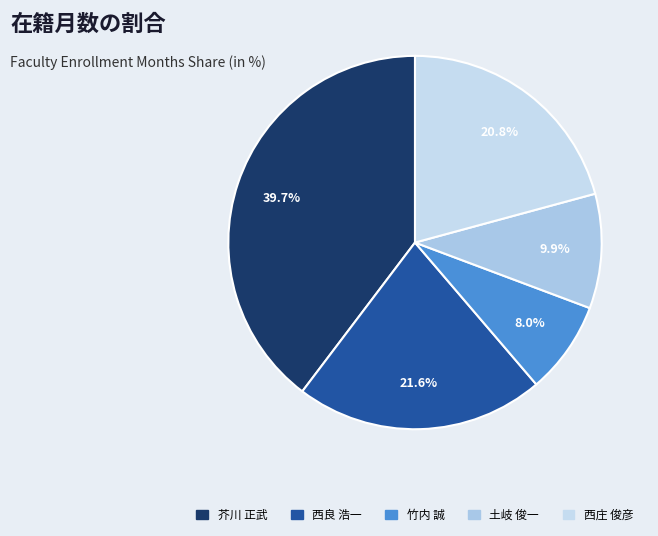

To the nearest percent, what is the average slice percentage?

20%